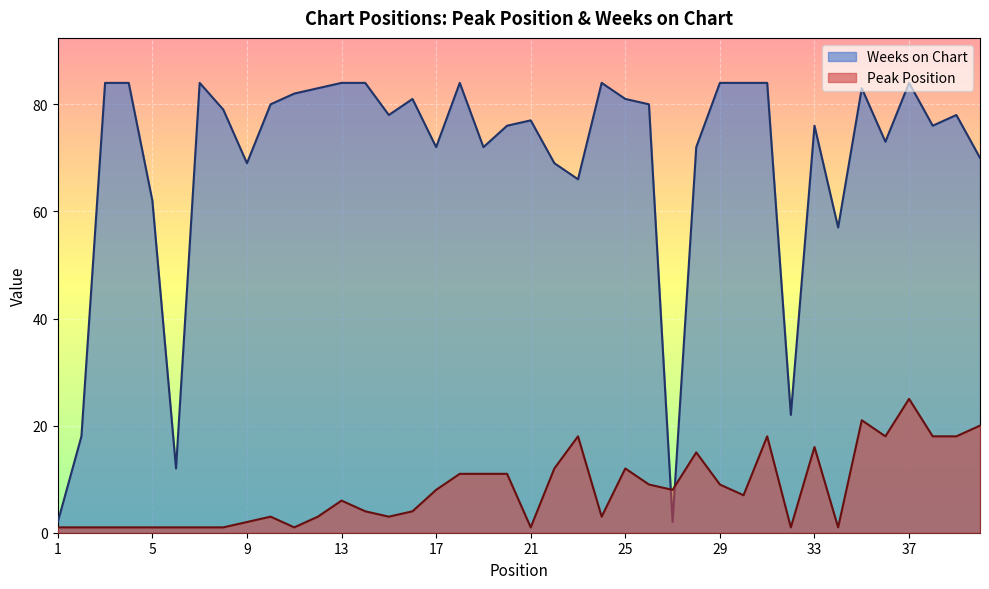

Which has a higher value, 33 or 34?

33